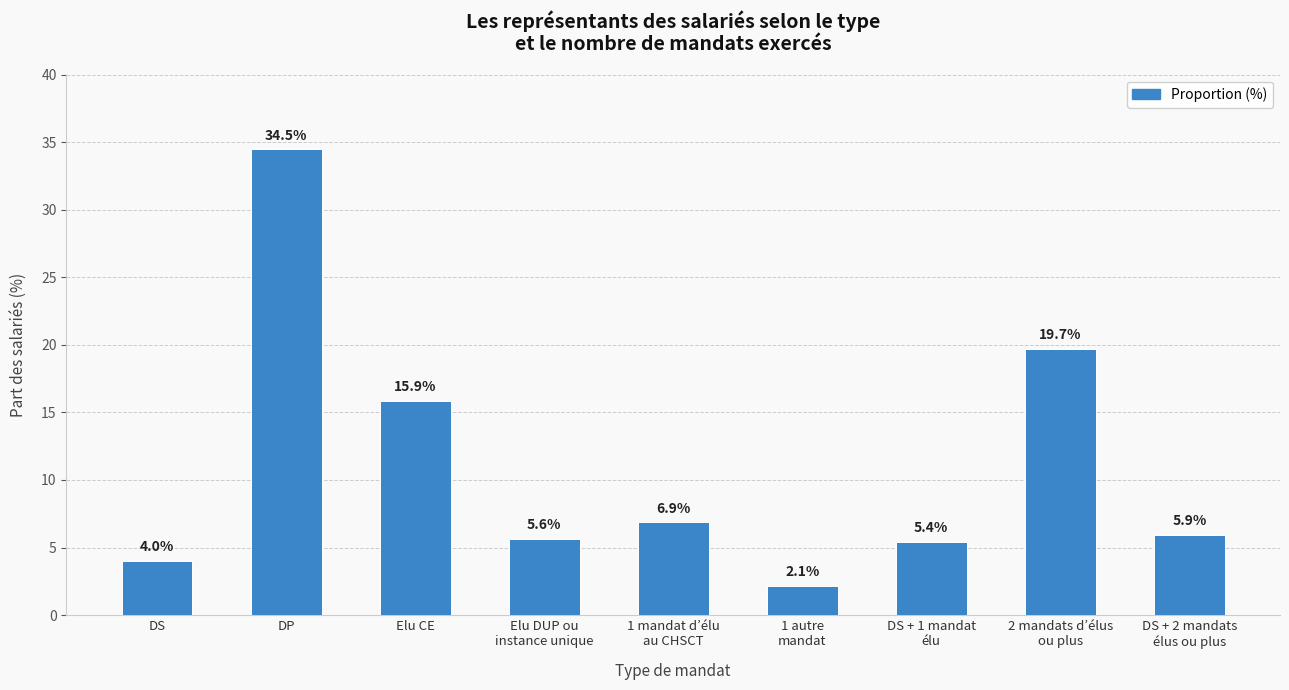

How many data points are less than 5?

2